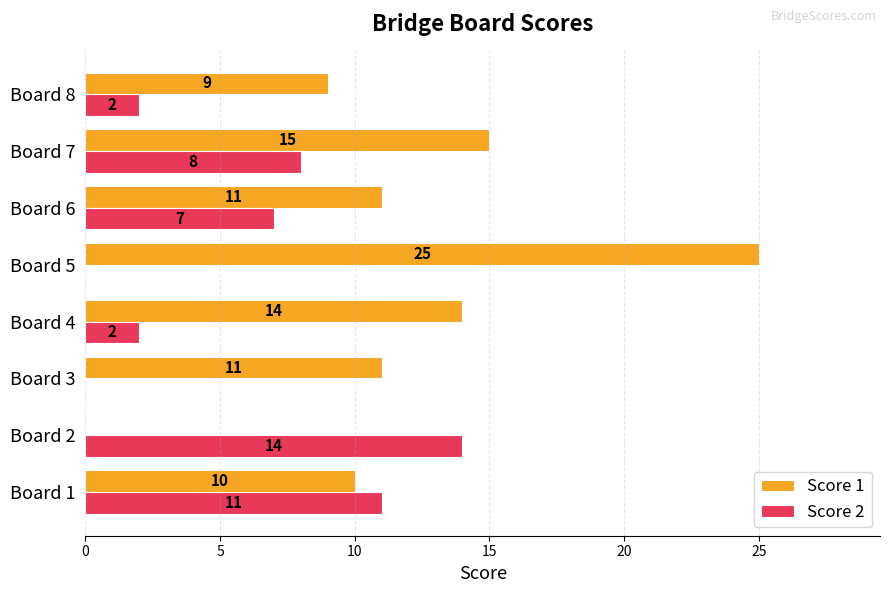

The Score 2 series shows 12 at Board 7. True or false?

False